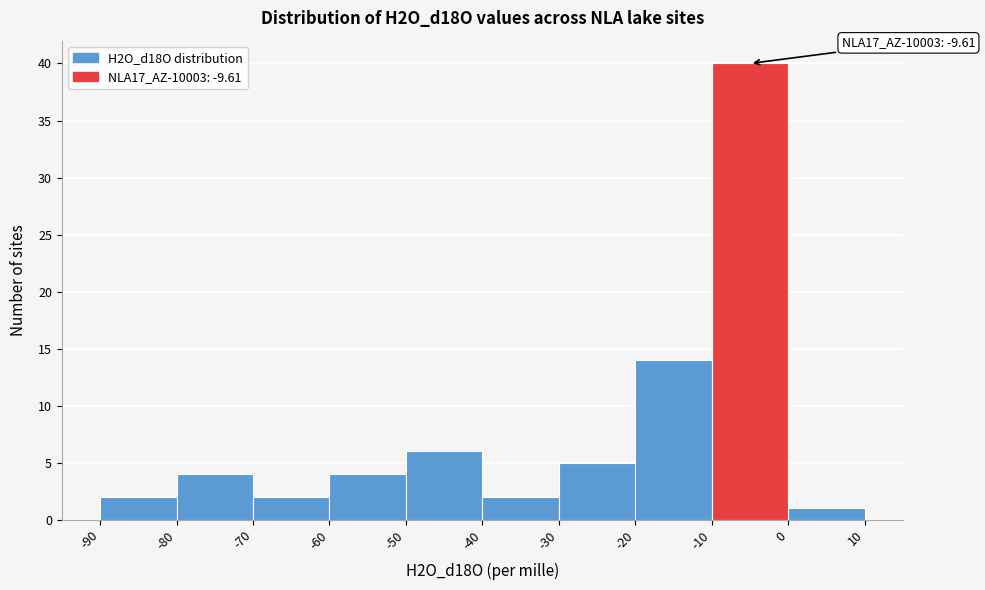

Which range on the x-axis has the tallest bar?

-10 to 0